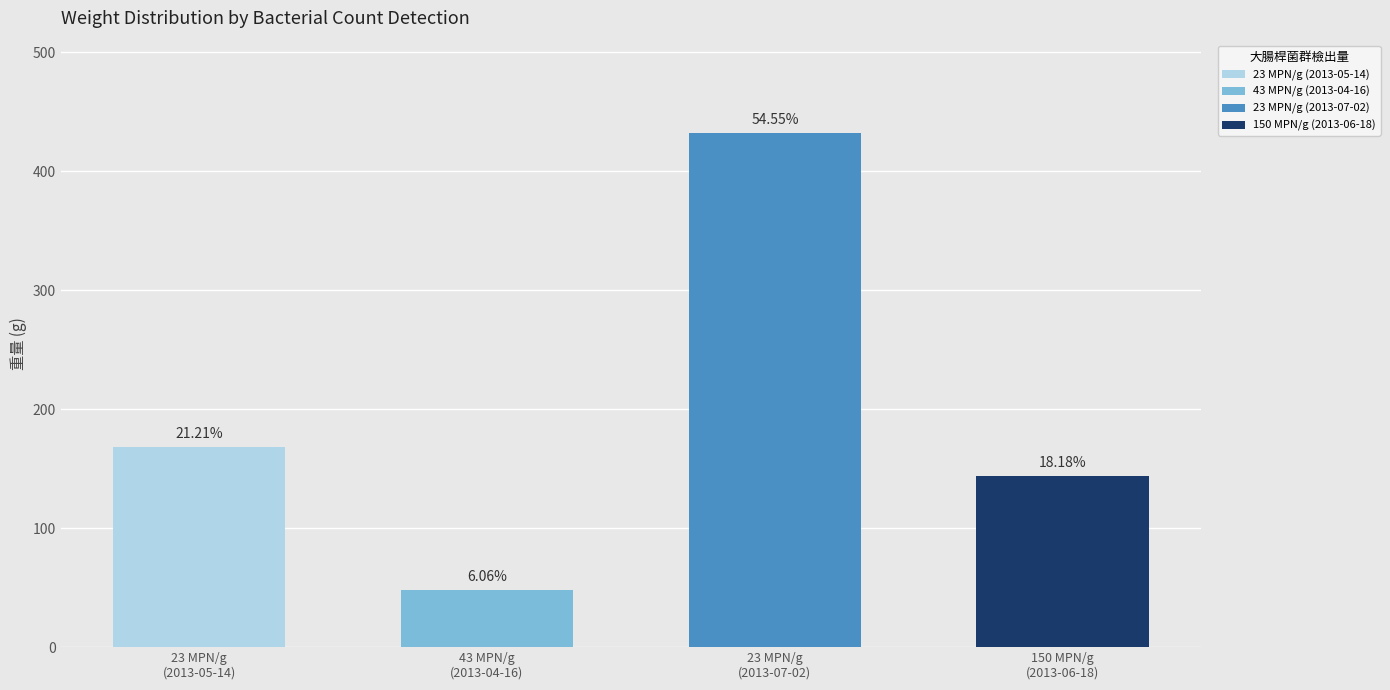

Is it true that the value at 檢出大腸桿菌群150 MPN/g (2013-06-18) is 144?

True